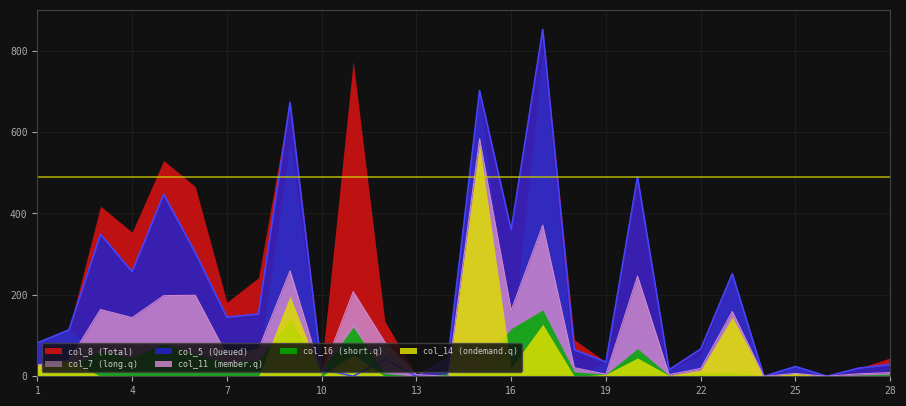

The value of col_16 at 21 is 1. True or false?

False